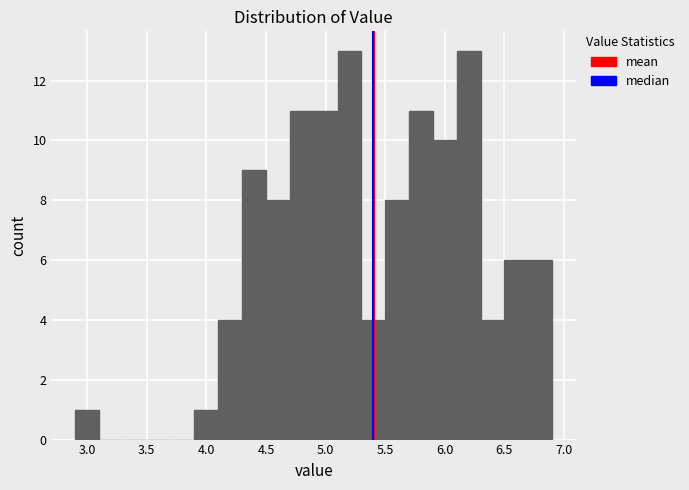

Reading left to right, list every bar in this chart as the range it spans on the x-axis followed by its height. The values are not printed on the chart, so give them approximately, as read against the axis.

2.9 to 3.1: 1
3.1 to 3.3: 0
3.3 to 3.5: 0
3.5 to 3.7: 0
3.7 to 3.9: 0
3.9 to 4.1: 1
4.1 to 4.3: 4
4.3 to 4.5: 9
4.5 to 4.7: 8
4.7 to 4.9: 11
4.9 to 5.1: 11
5.1 to 5.3: 13
5.3 to 5.5: 4
5.5 to 5.7: 8
5.7 to 5.9: 11
5.9 to 6.1: 10
6.1 to 6.3: 13
6.3 to 6.5: 4
6.5 to 6.7: 6
6.7 to 6.9: 6